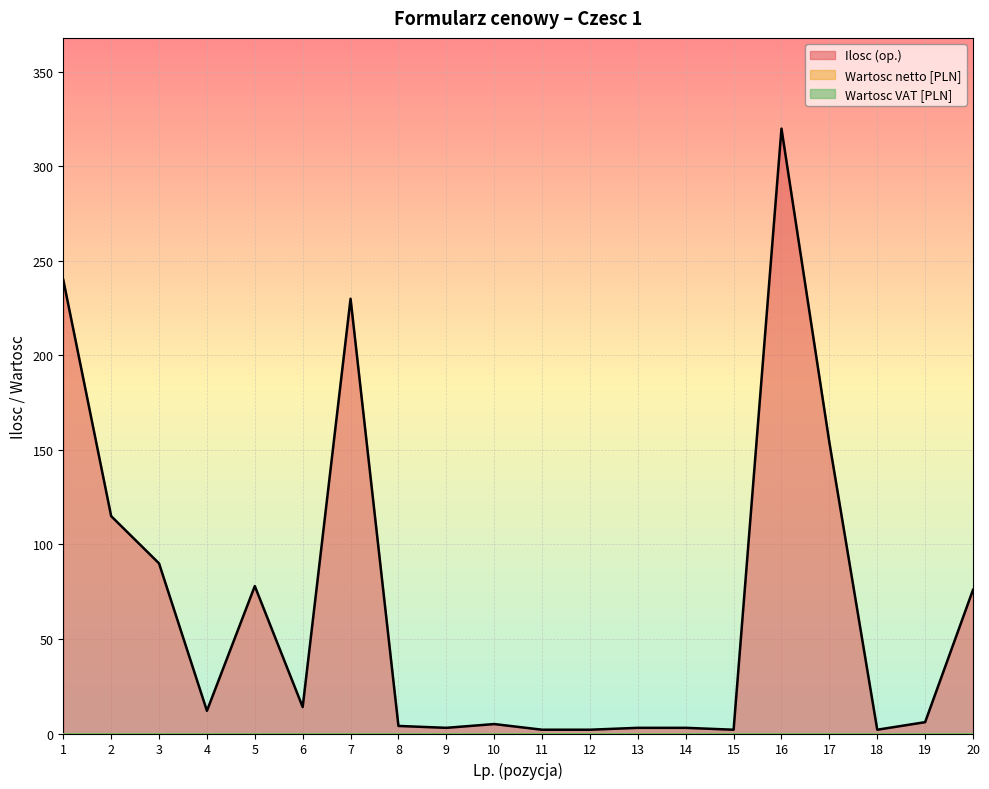

Does the chart display data point markers on the line(s)?

No